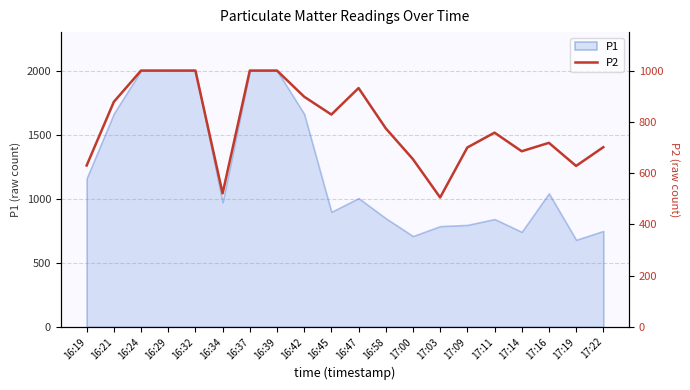

True or false: P1 has a value of 1330.1 at 16:58.

False